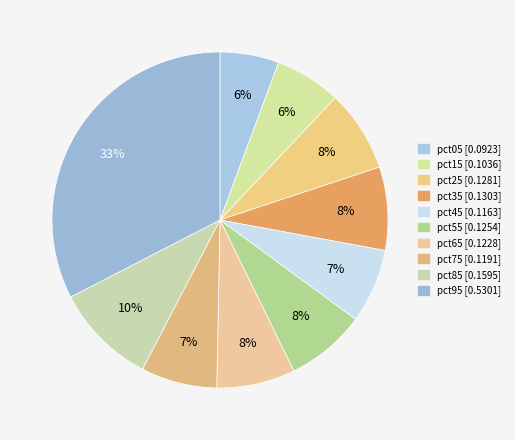

Does pct25 represent more than half of the total?

No